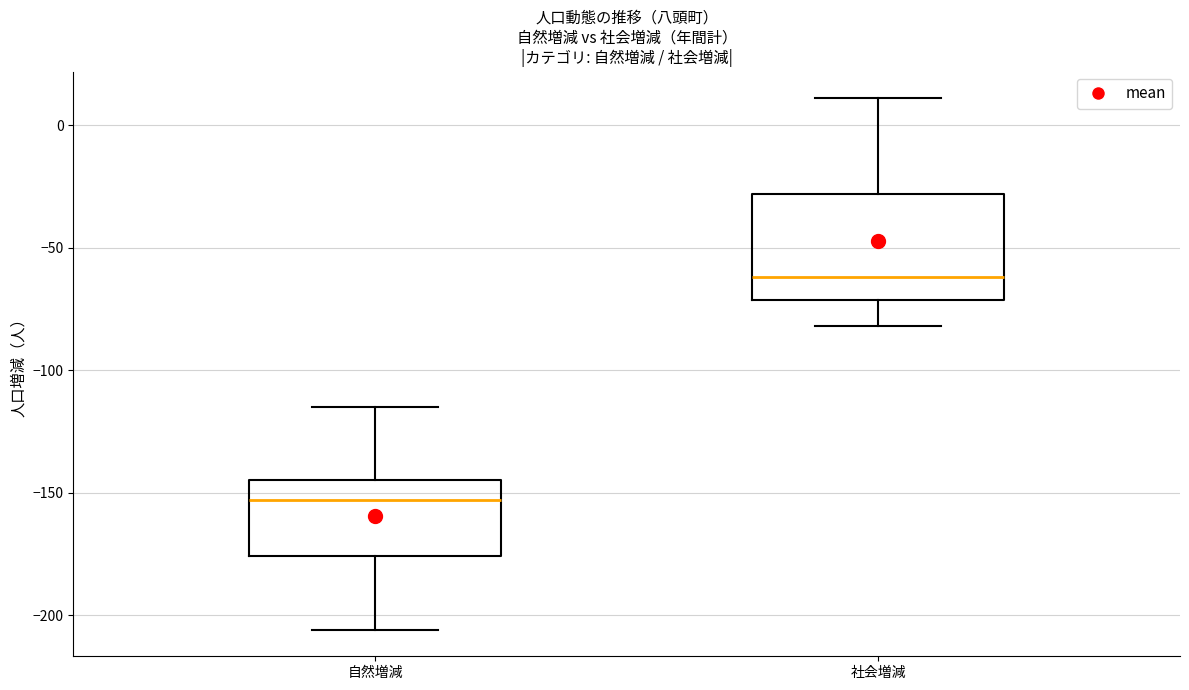

Comparing the boxes themselves (not the whiskers), which one is the tallest?

社会増減